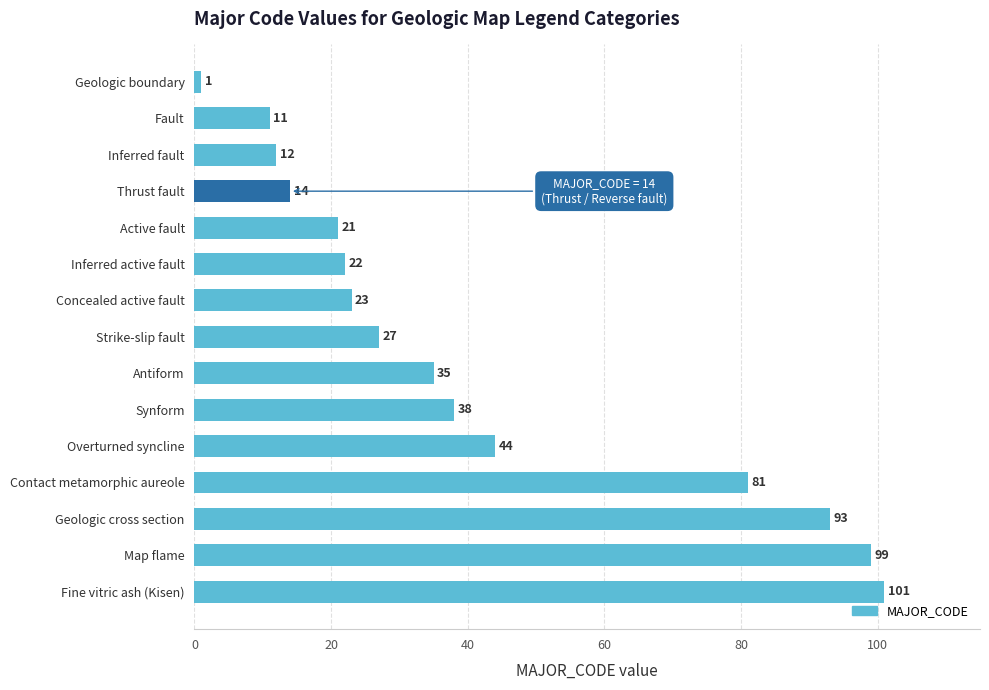

Between Map flame and Overturned syncline, which is larger?

Map flame